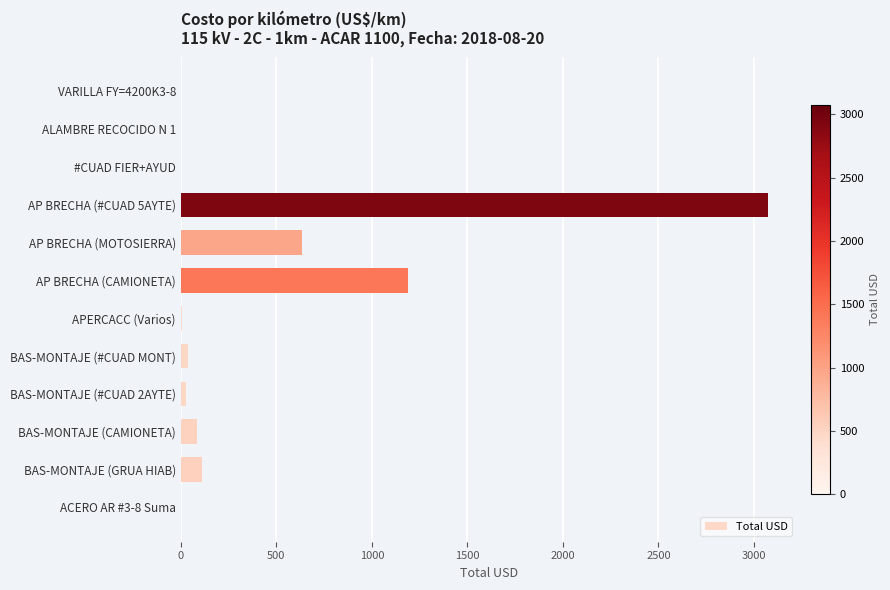

What is the sum of all values?

5168.1